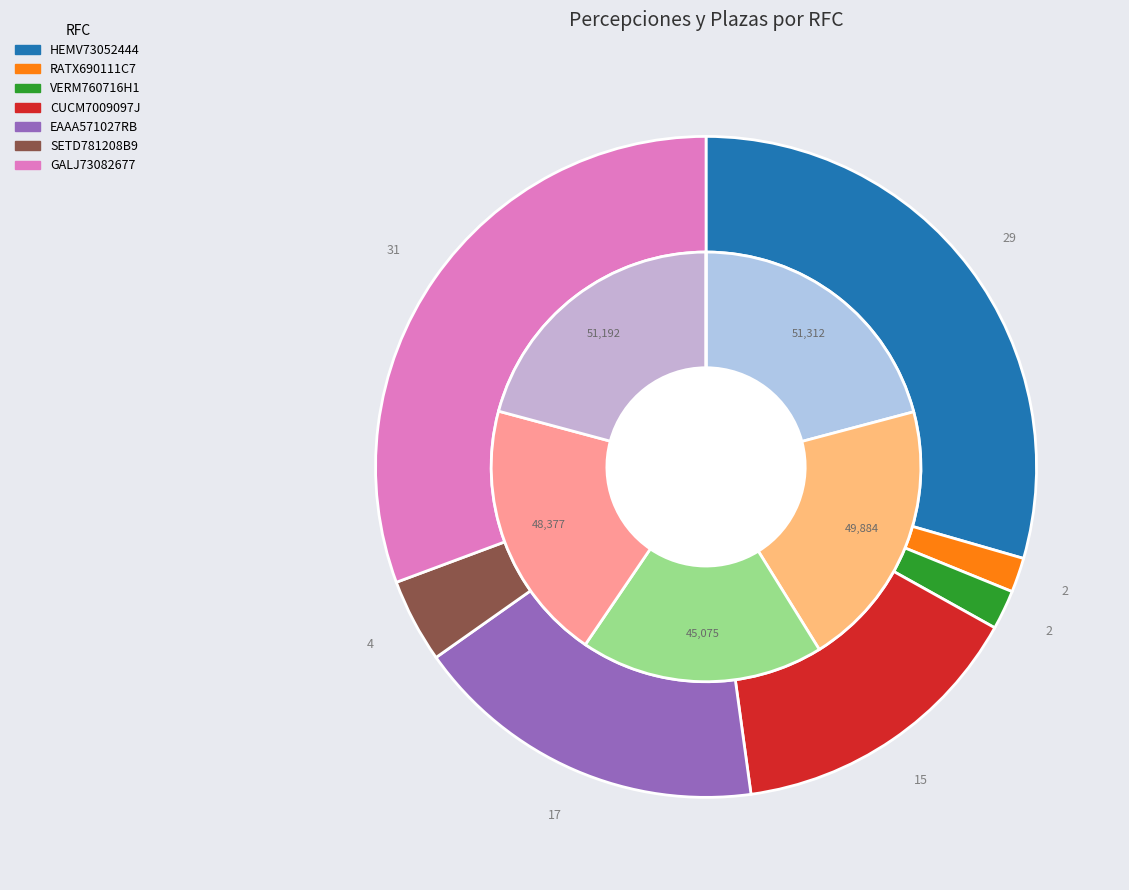

Combined, do RATX690111C78 and CUCM7009097J8 account for over 50%?

No